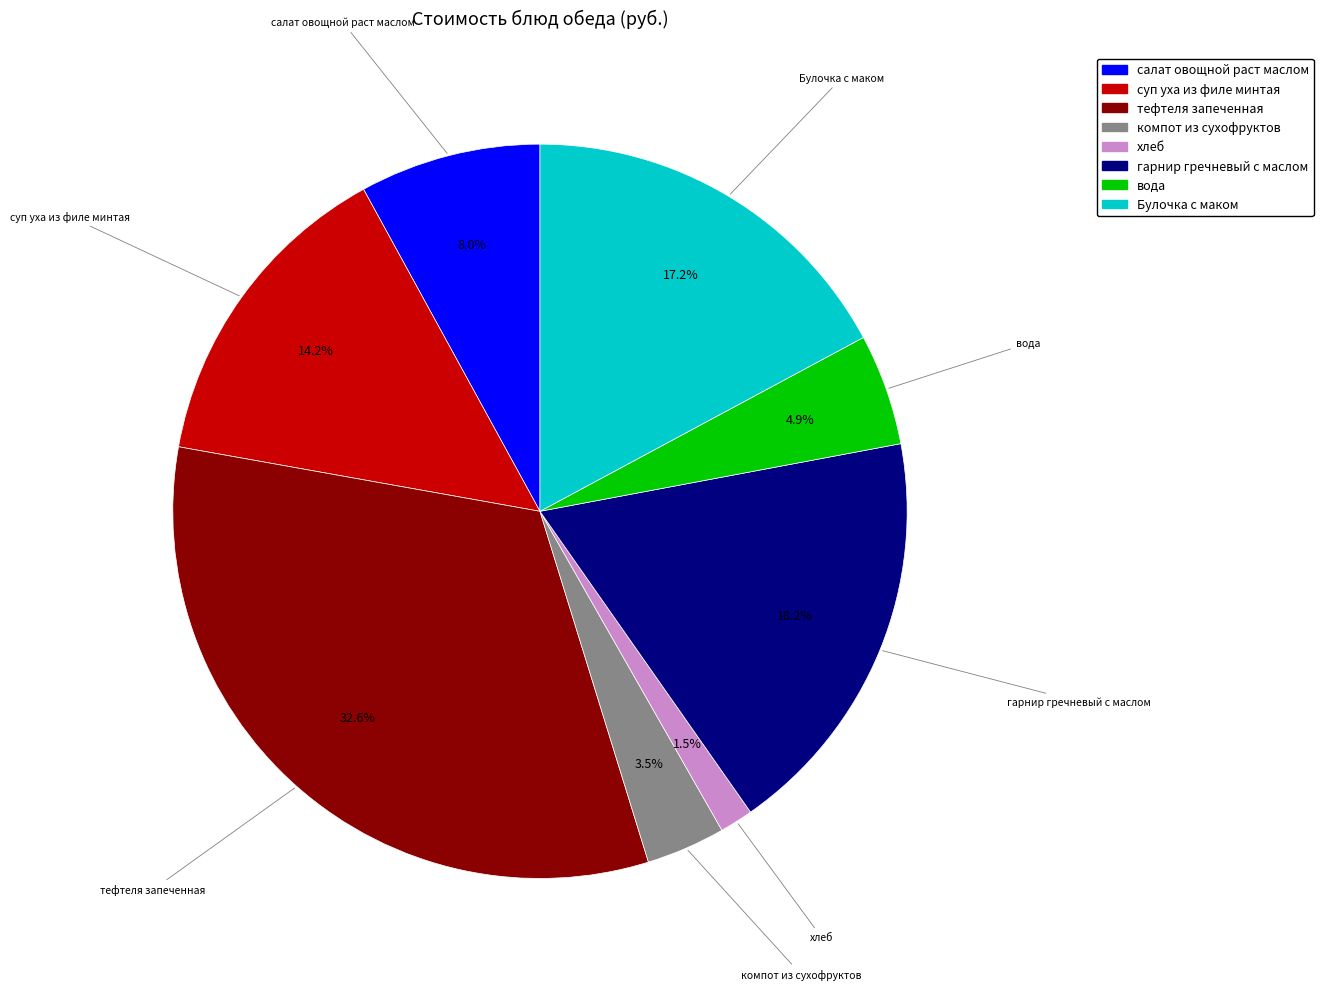

Which has a higher value, суп уха из филе минтая or компот из сухофруктов?

суп уха из филе минтая